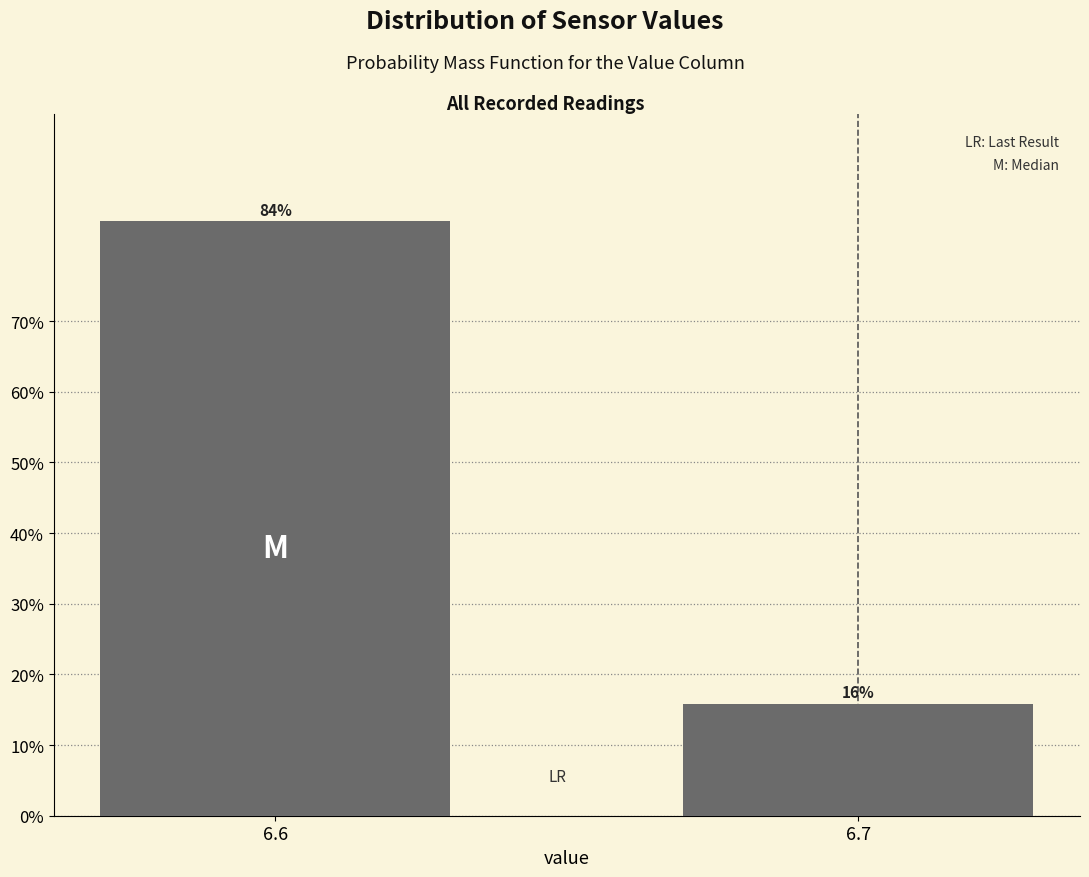

What is the sum of the values at 6.6 and 6.7?

100.0